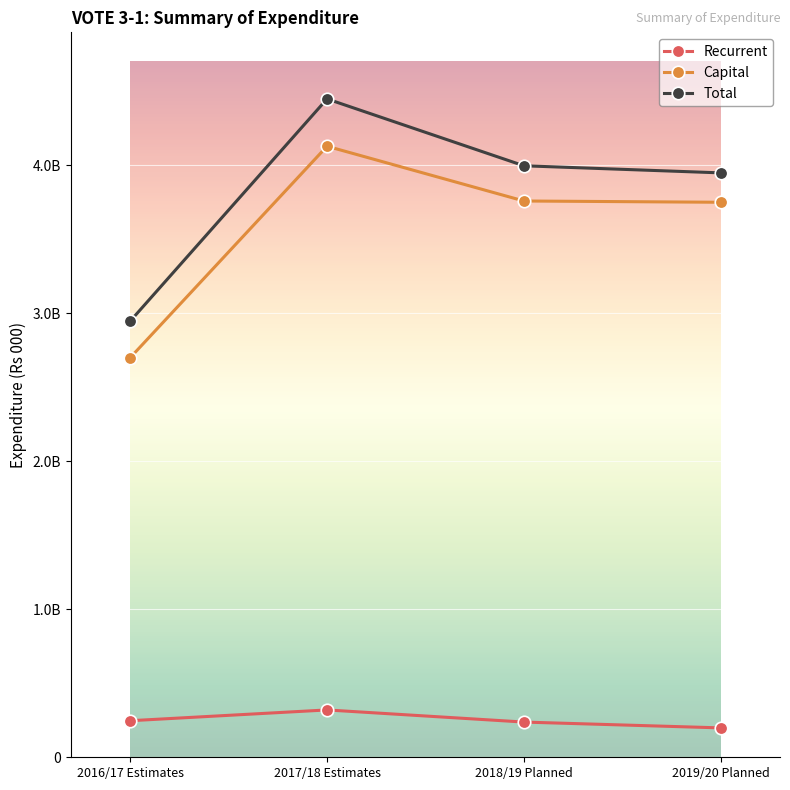

What is the label of the 4th point from the left?

2019/20 Planned